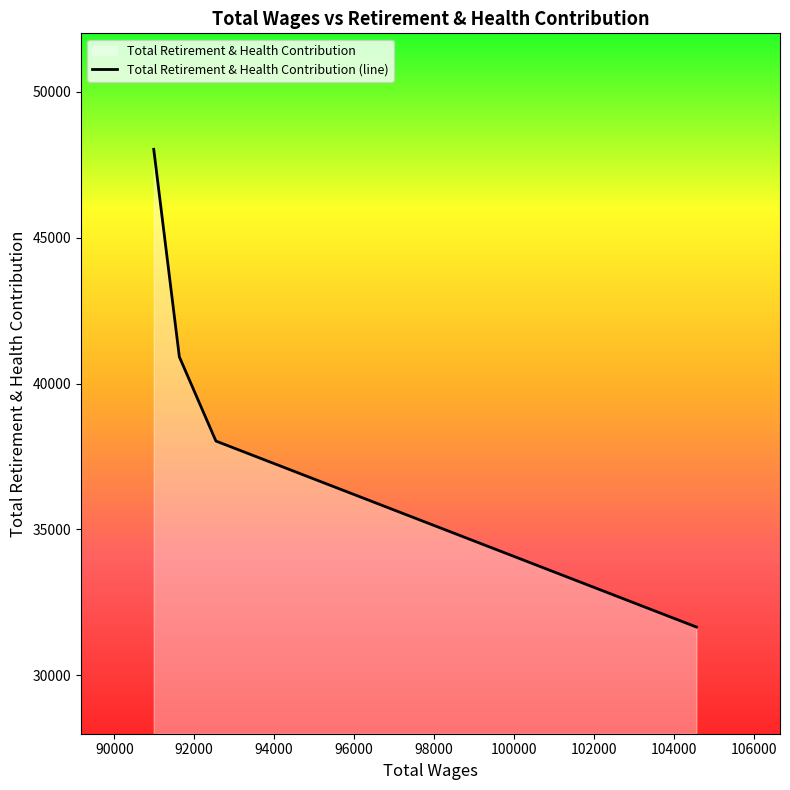

What is the difference between the maximum and minimum values?

16370